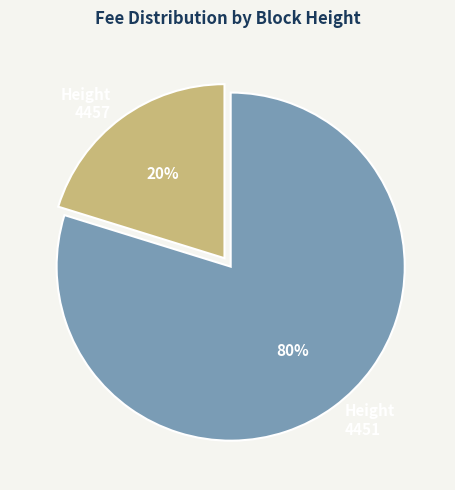

True or false: Height 4451 accounts for 70% of the total.

False